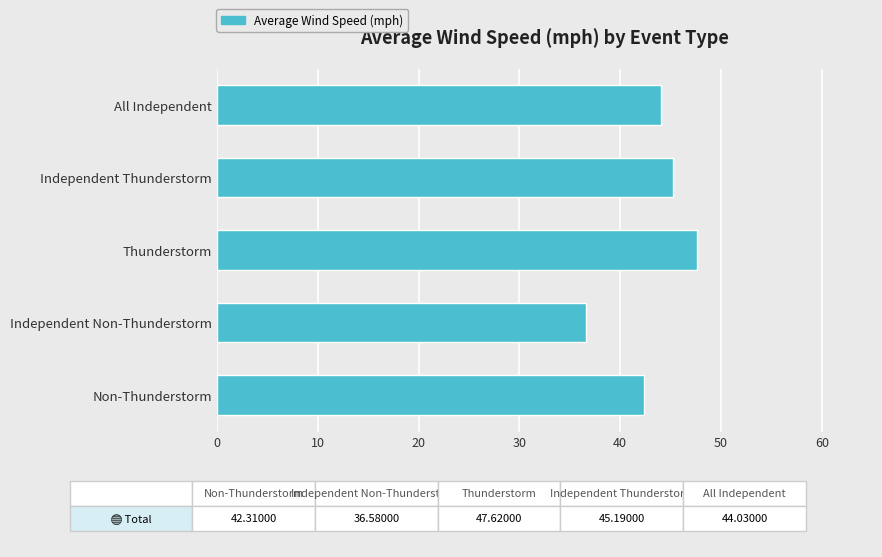

What is the difference between the maximum and minimum values?

11.0